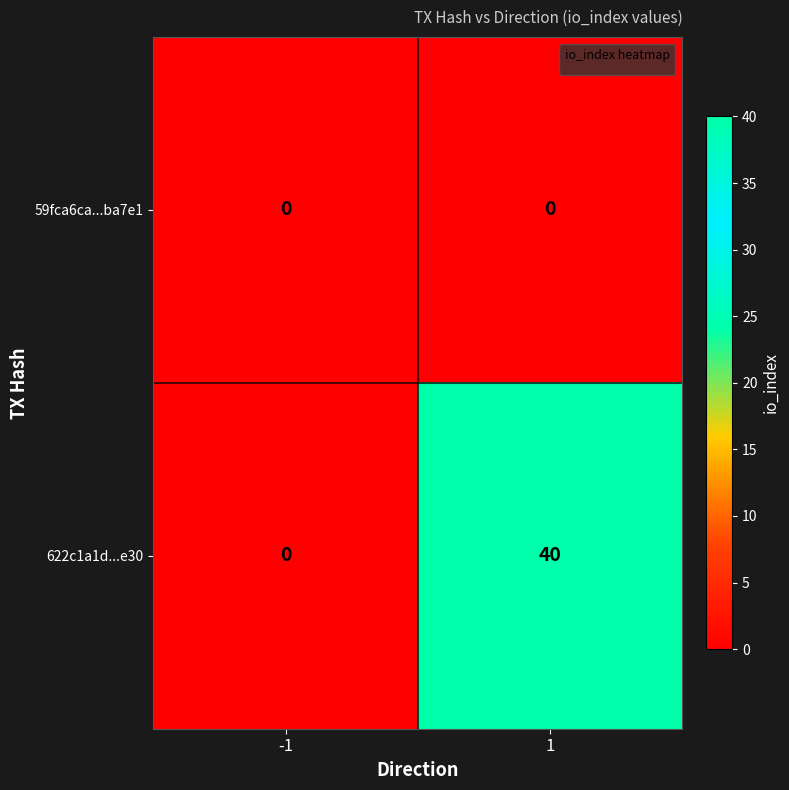

Reading right to left, extract all data points from this chart.

59fca6ca...ba7e1: 1=0	-1=0
622c1a1d...e30: 1=40	-1=0